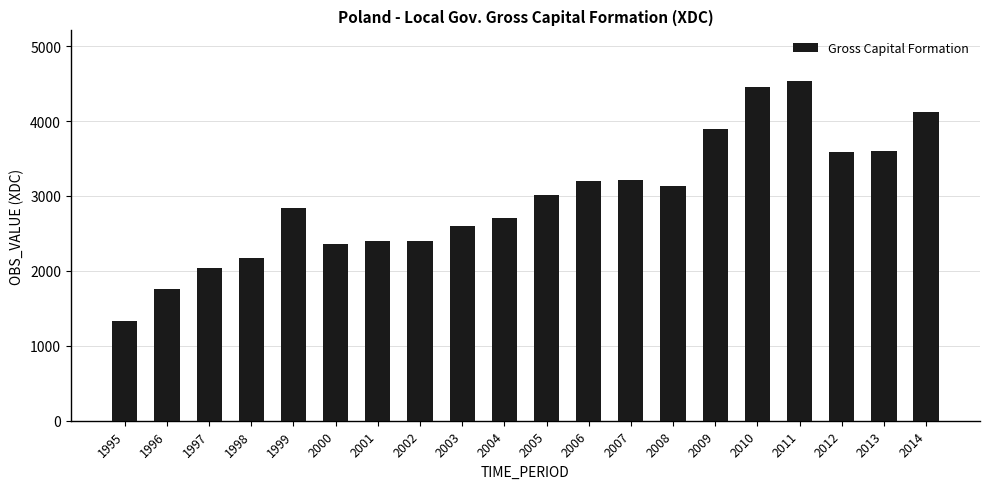

What is the value of the 19th bar from the left?

3595.0